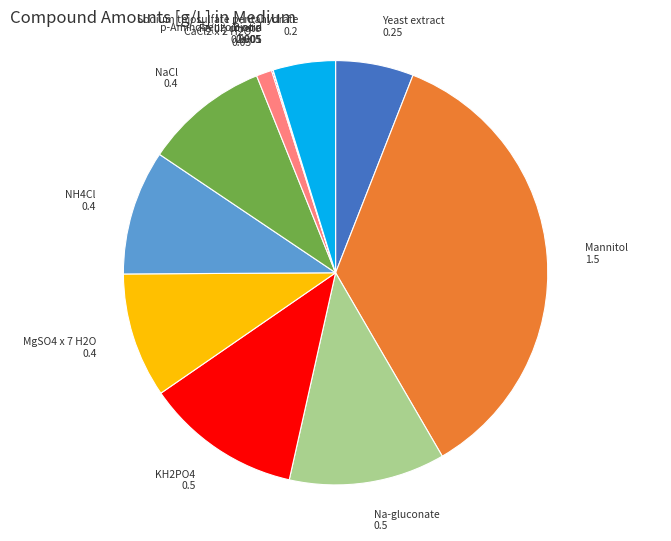

Is the sum of Sodium thiosulfate pentahydrate and Yeast extract greater than half?

No